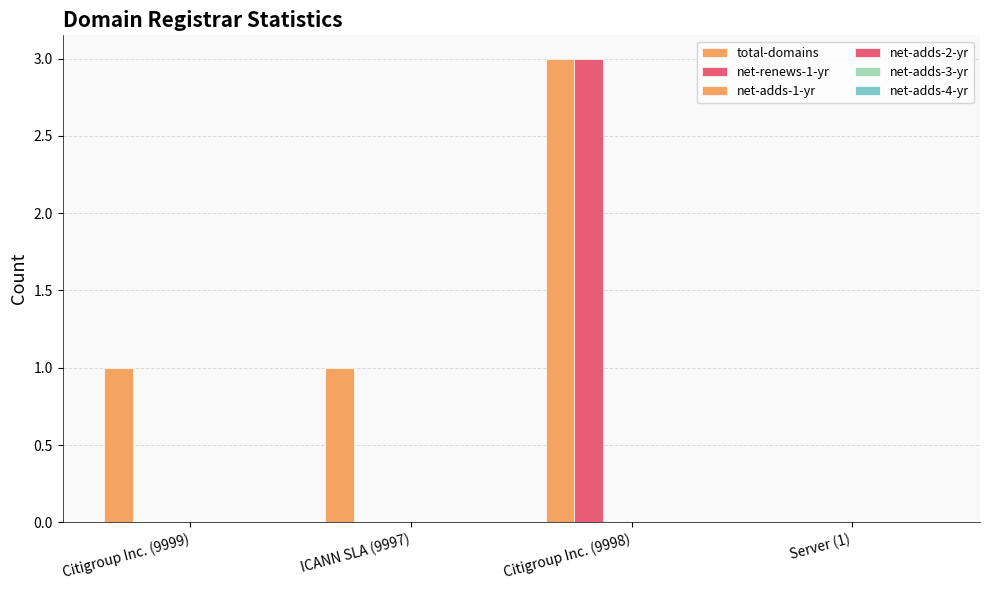

Which series has the largest total across all categories?

total-domains